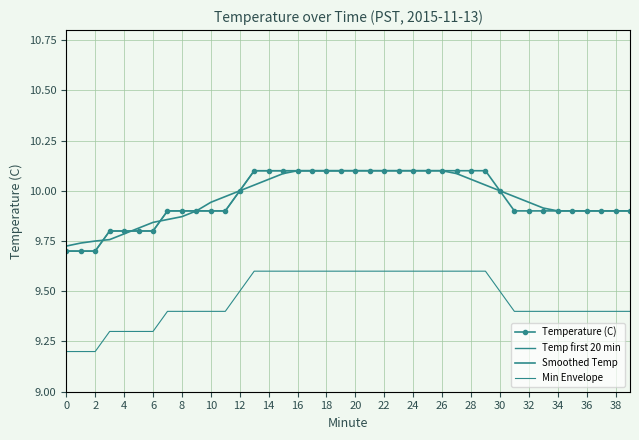

Is it true that the value at 2 is 16.4?

False